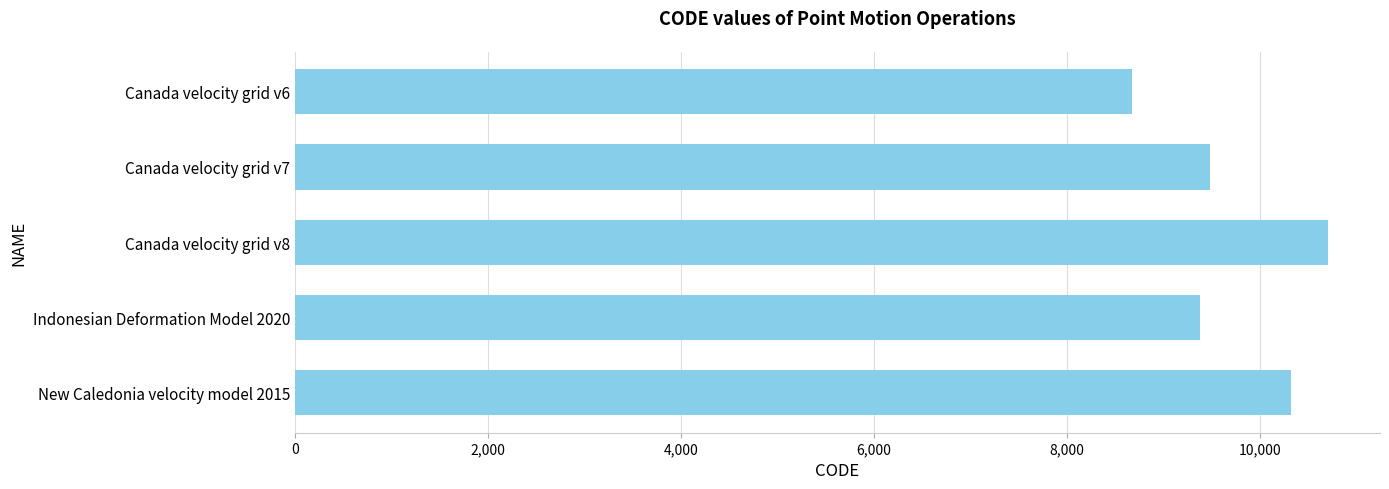

Read the value at Canada velocity grid v6.

8676